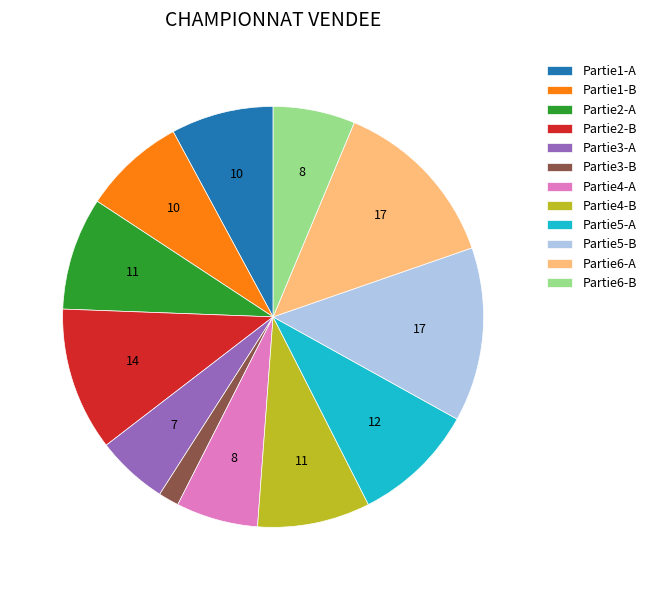

What is the smallest slice in the pie chart?

Partie3-B